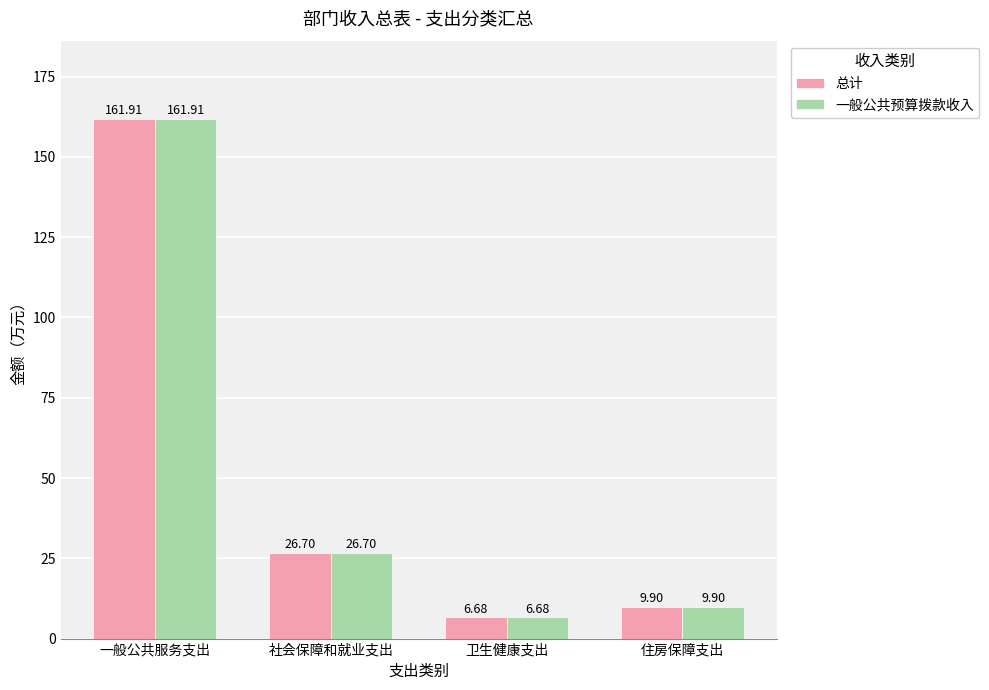

Is it true that 总计 equals 6.7 at 卫生健康支出?

True